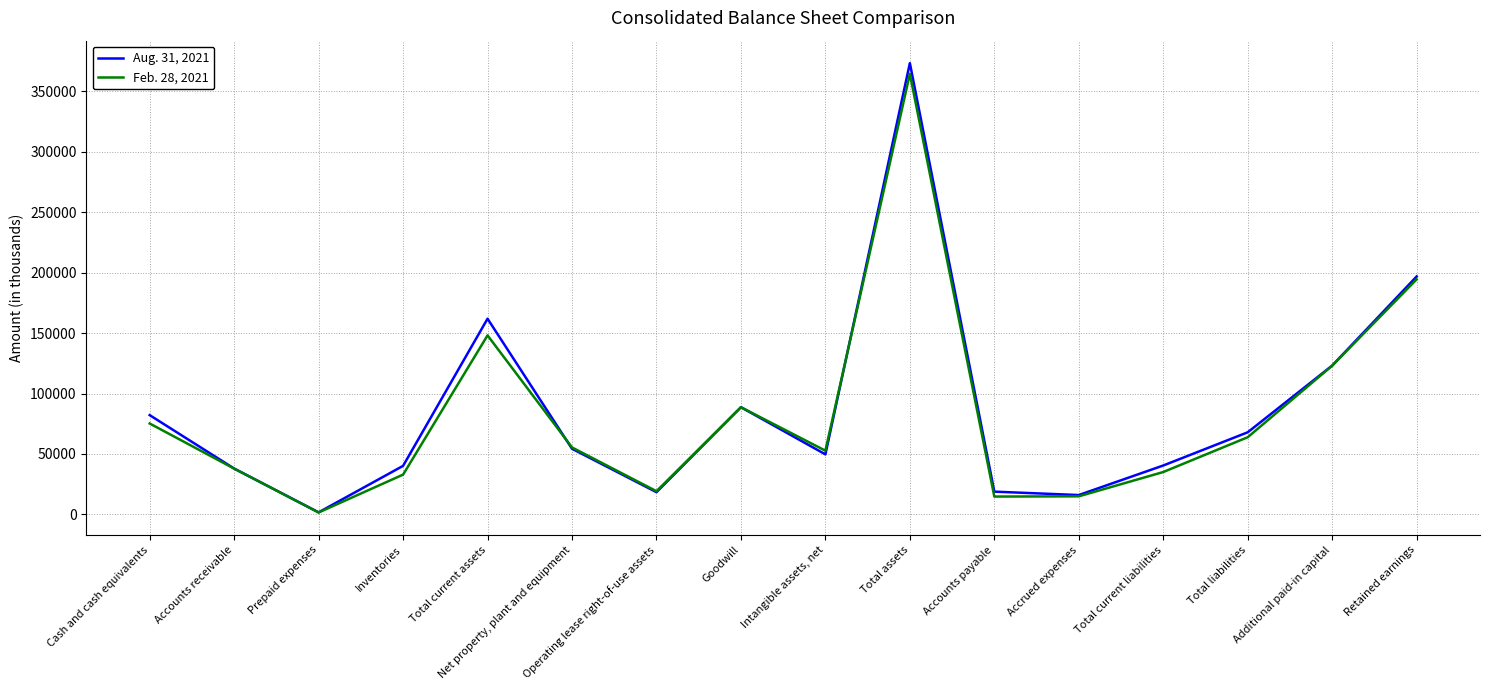

At which label does Feb. 28, 2021 first exceed 55384?

Cash and cash equivalents